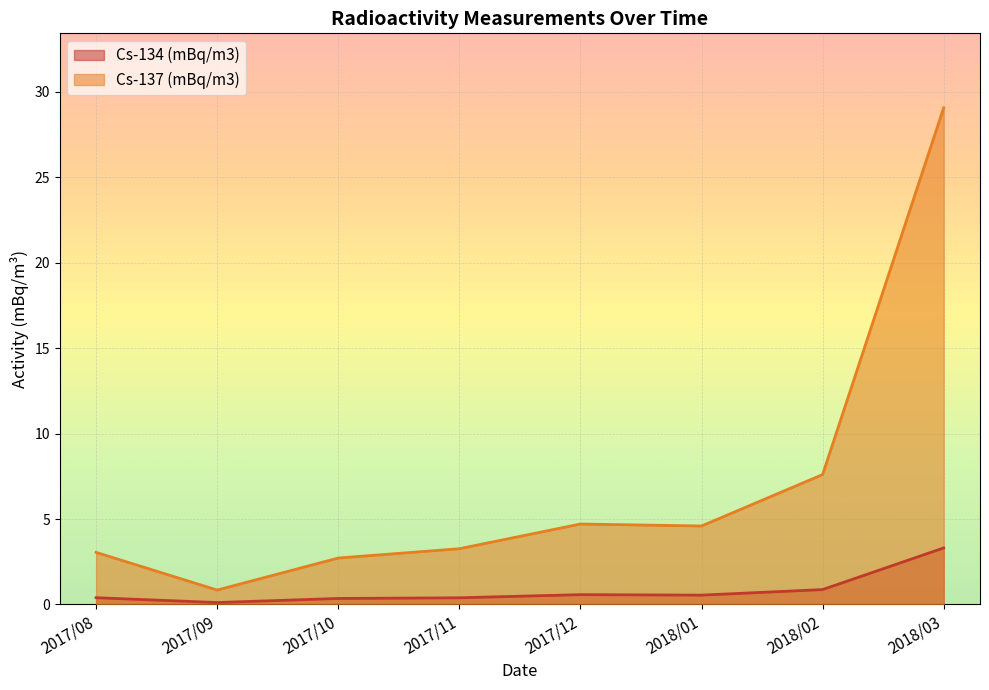

At which label does Cs-137 (mBq/m3) reach its minimum?

2017/09